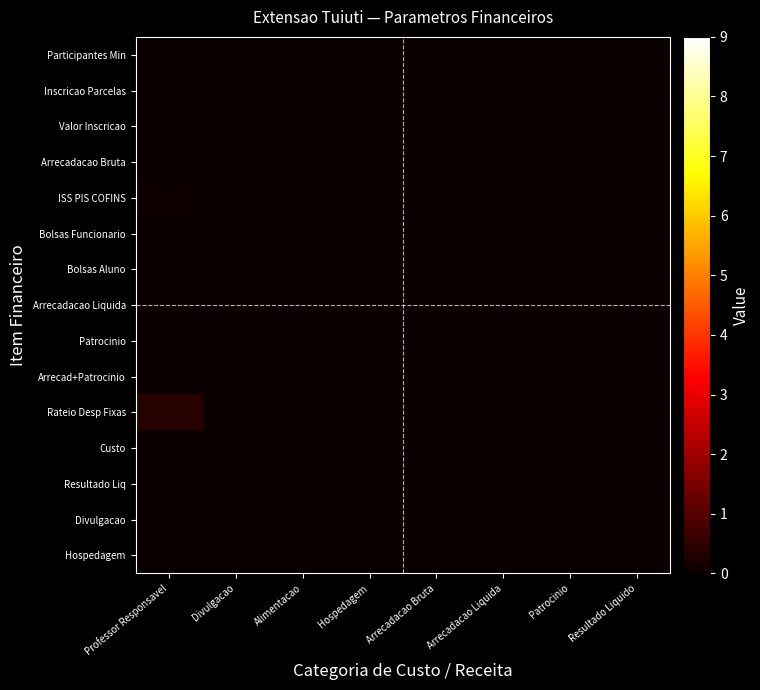

Rank the series at Alimentacao from lowest to highest value.

Participantes Min, Inscricao Parcelas, Valor Inscricao, Arrecadacao Bruta, ISS PIS COFINS, Bolsas Funcionario, Bolsas Aluno, Arrecadacao Liquida, Patrocinio, Arrecad+Patrocinio, Rateio Desp Fixas, Custo, Resultado Liq, Divulgacao, Hospedagem